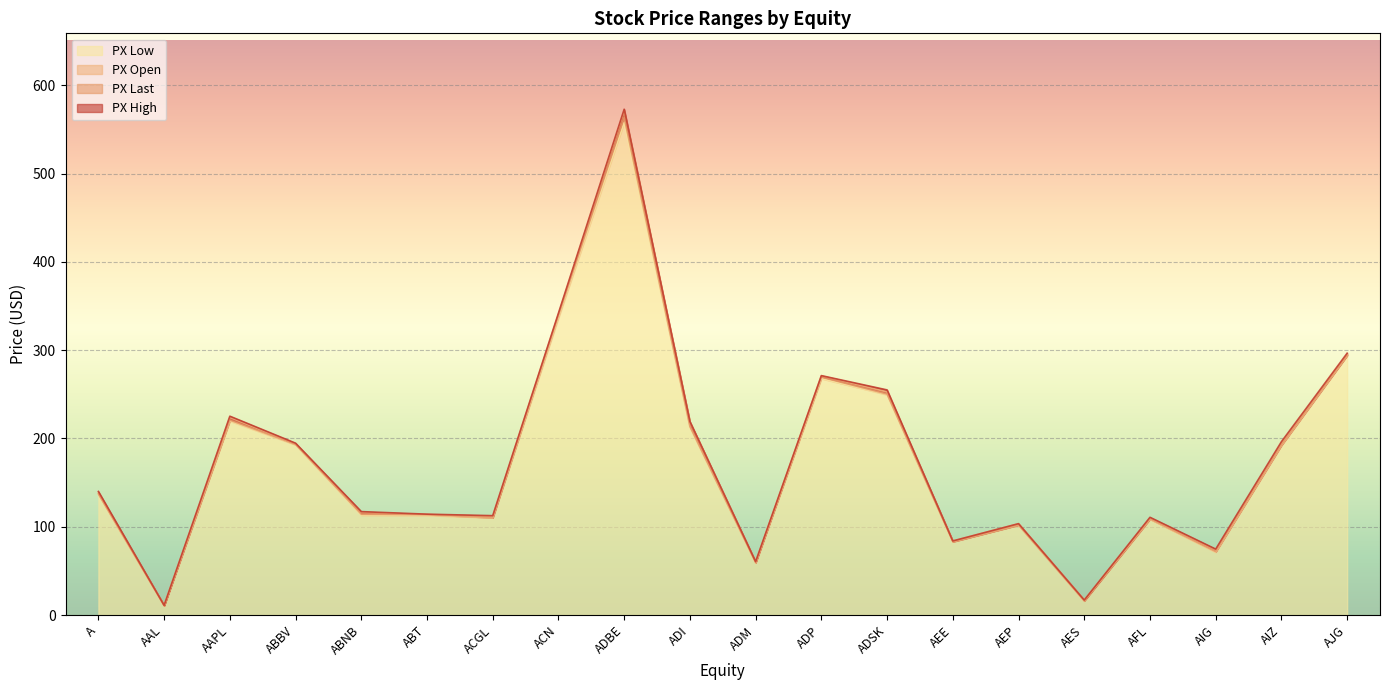

How many interior local peaks does the PX_OPEN series have?

5